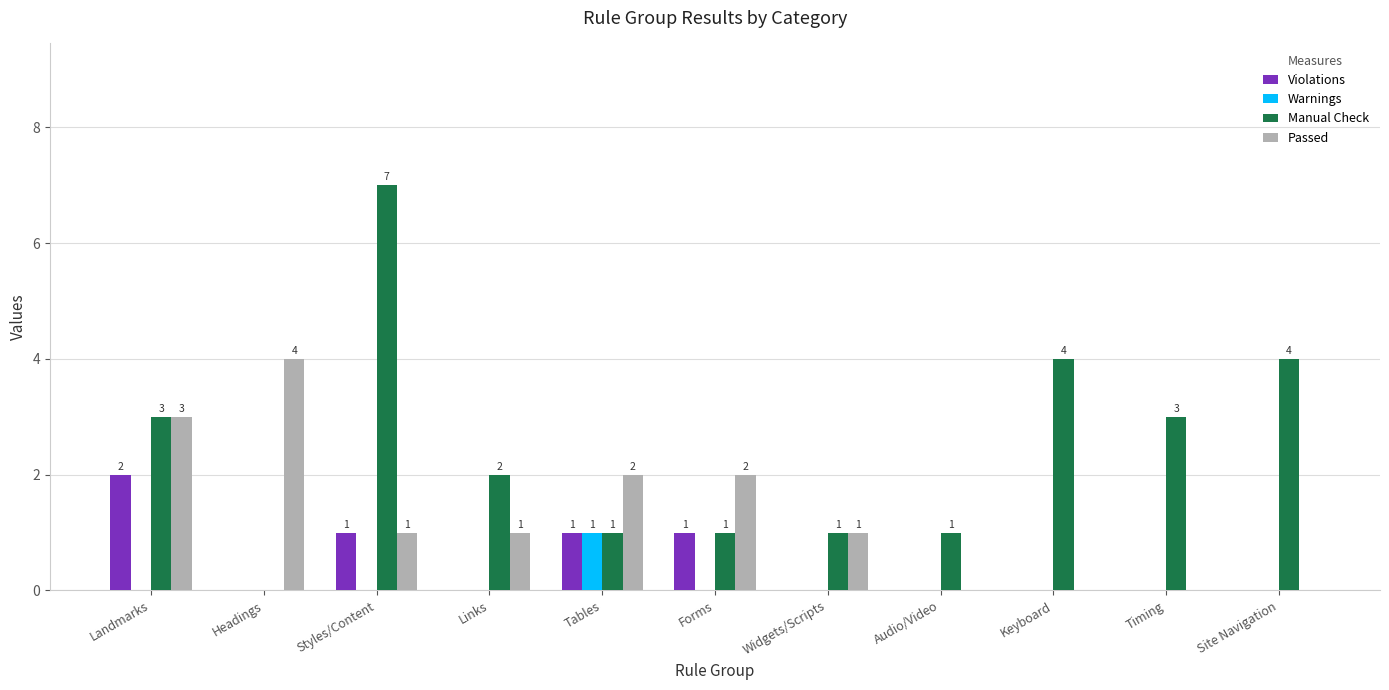

Is it true that Violations equals 0 at Links?

True